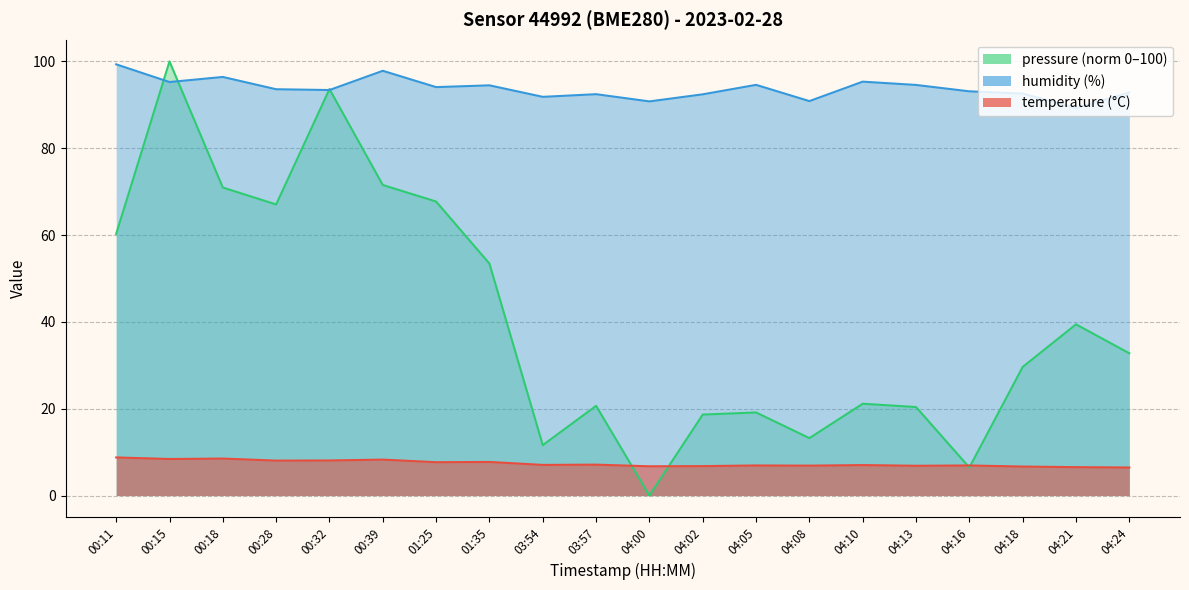

Where is the first local minimum for humidity?

00:15